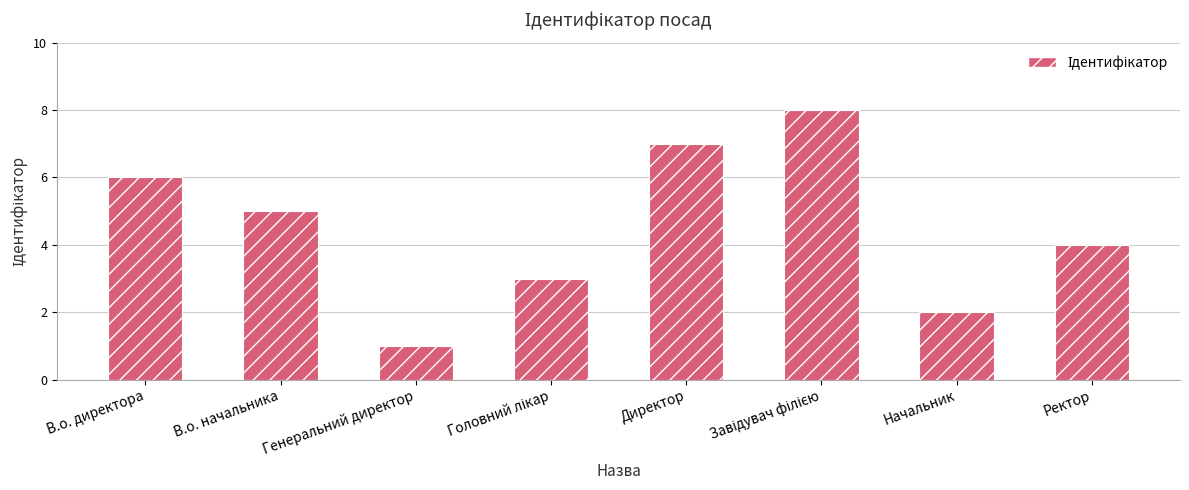

How many values are below 5?

4